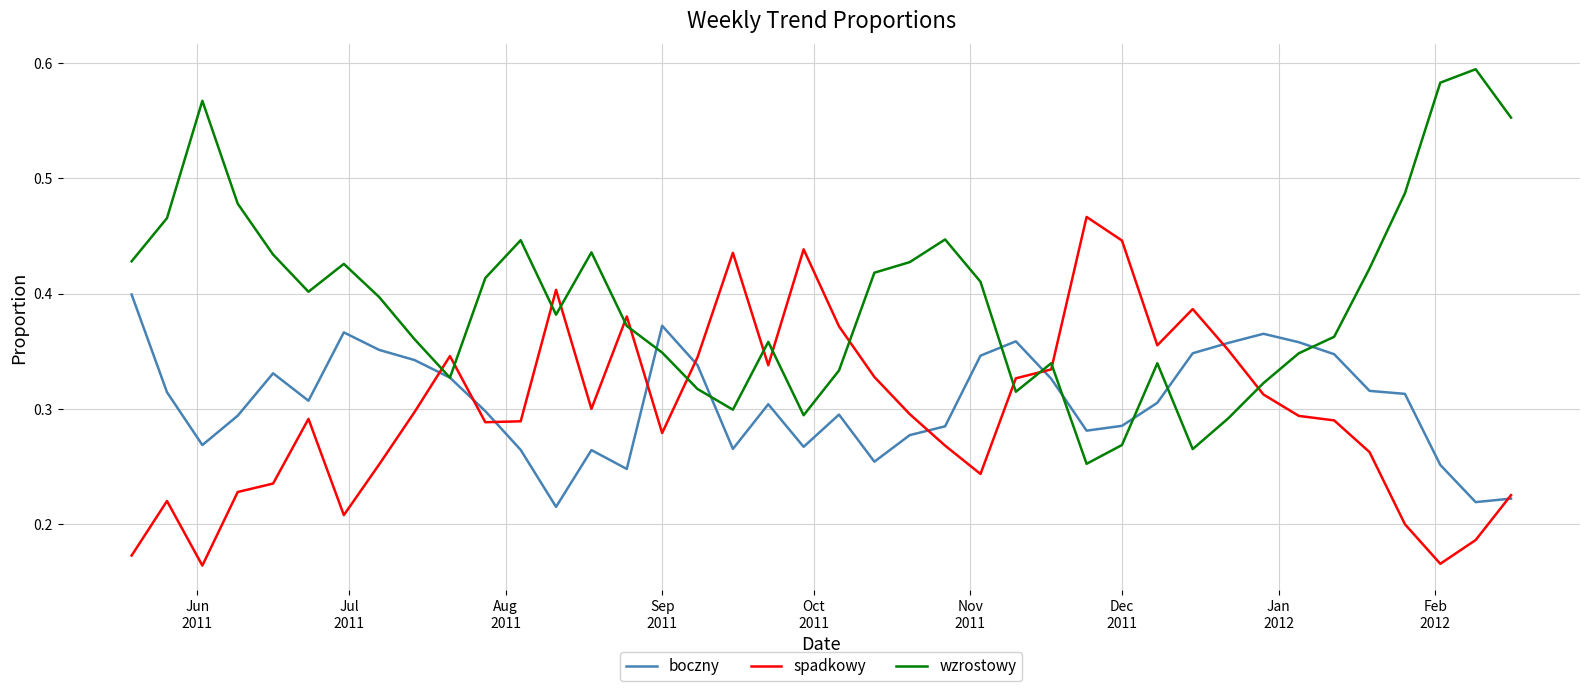

Which series has the largest total across all categories?

wzrostowy